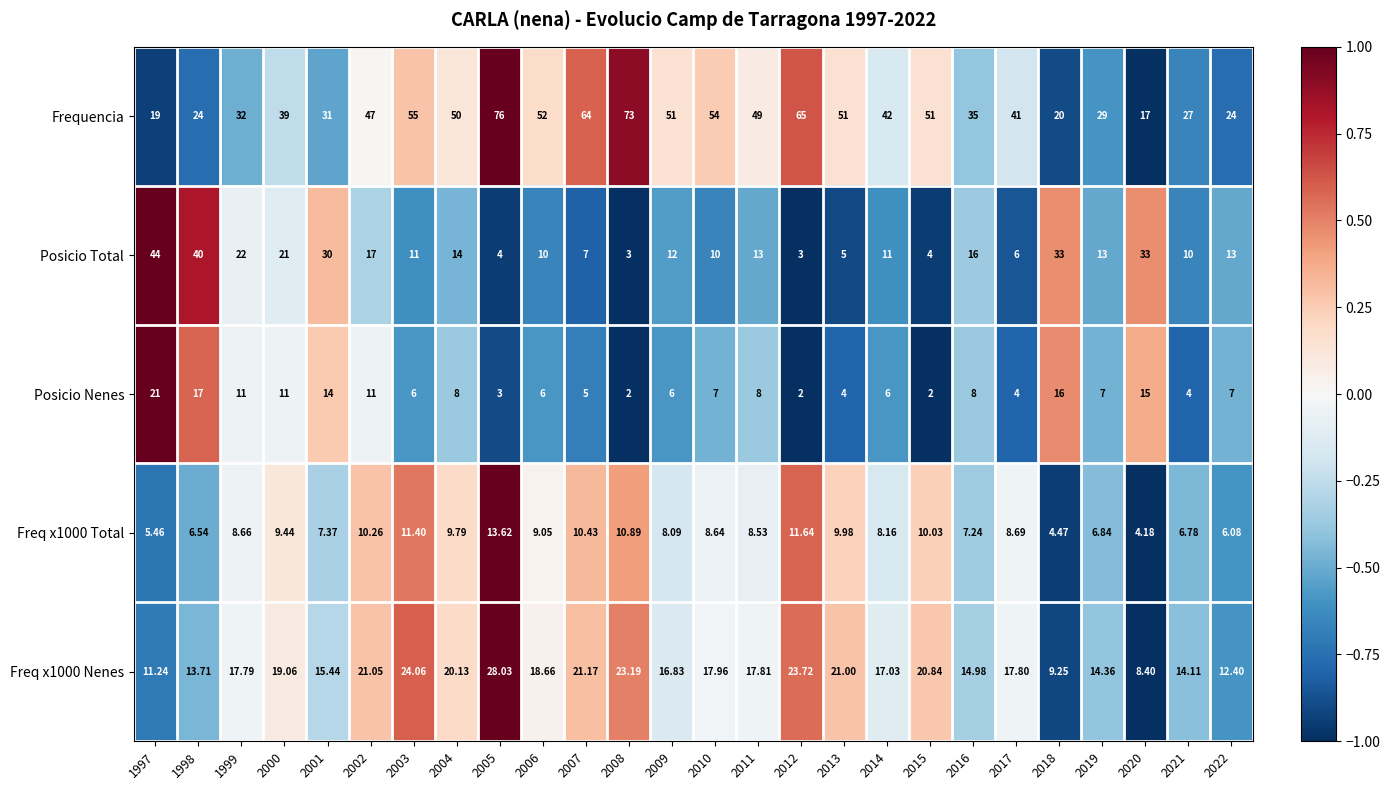

Which series has the largest range (max minus min)?

Frequencia